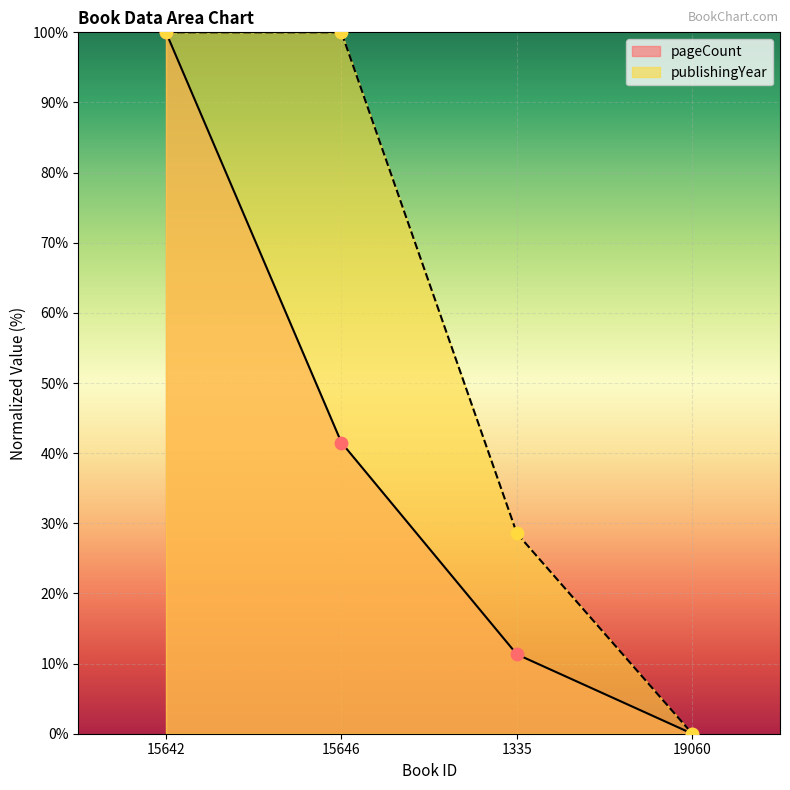

What is the total value across all series at 15642?

200.0